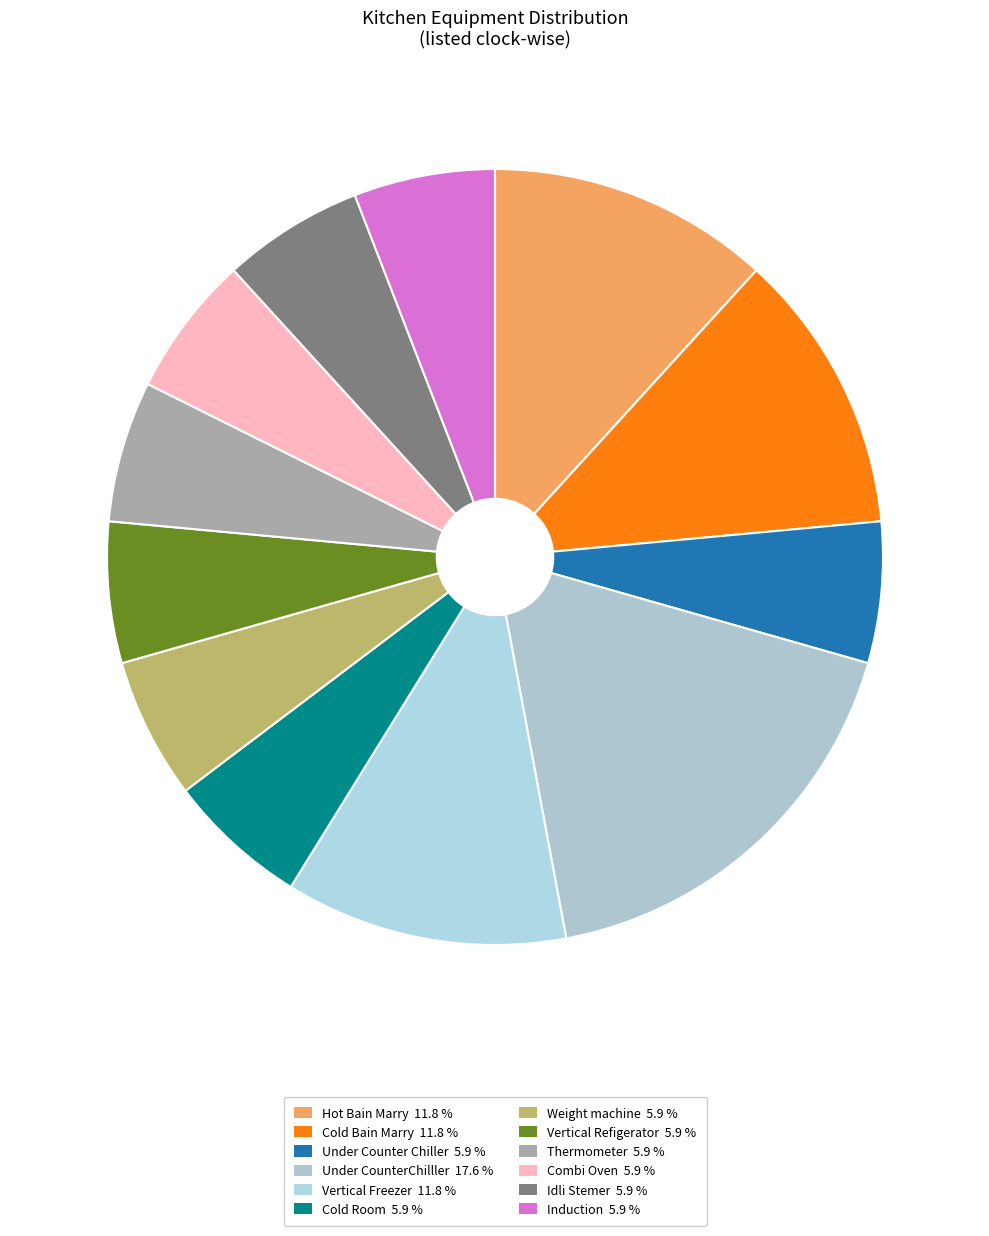

True or false: Induction accounts for 6% of the total.

True